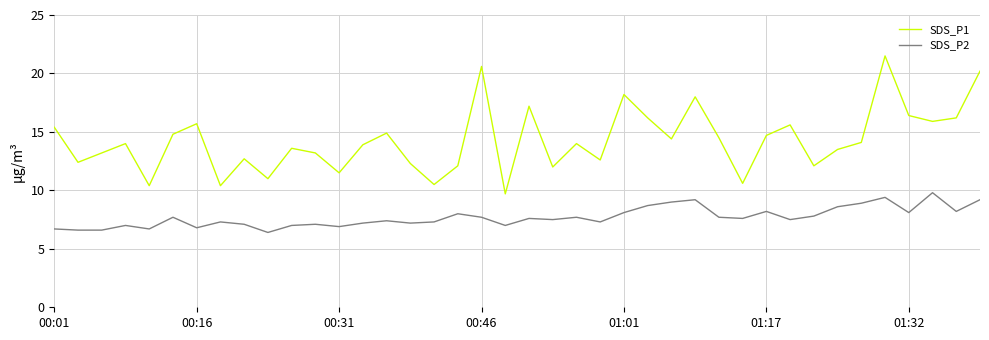

Which series has the largest range (max minus min)?

SDS_P1